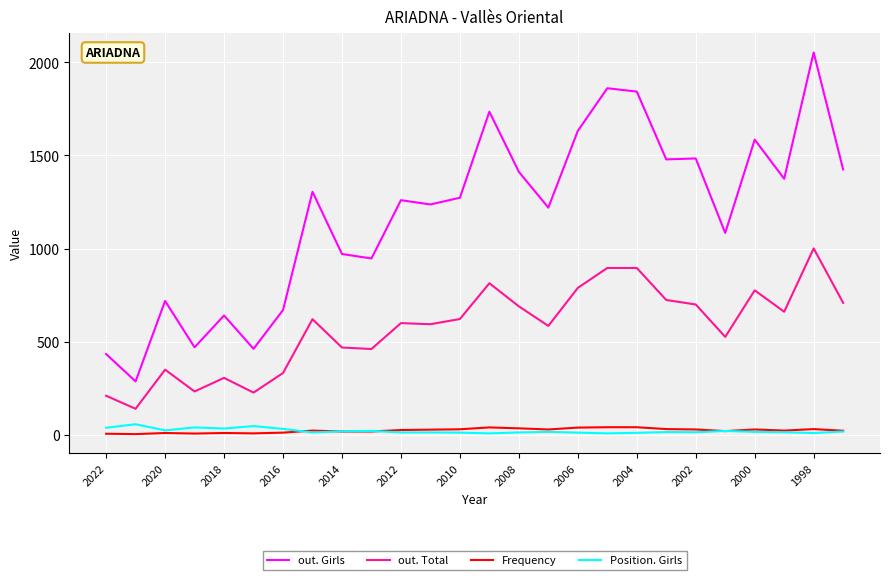

Which series has the largest total across all categories?

out. Girls